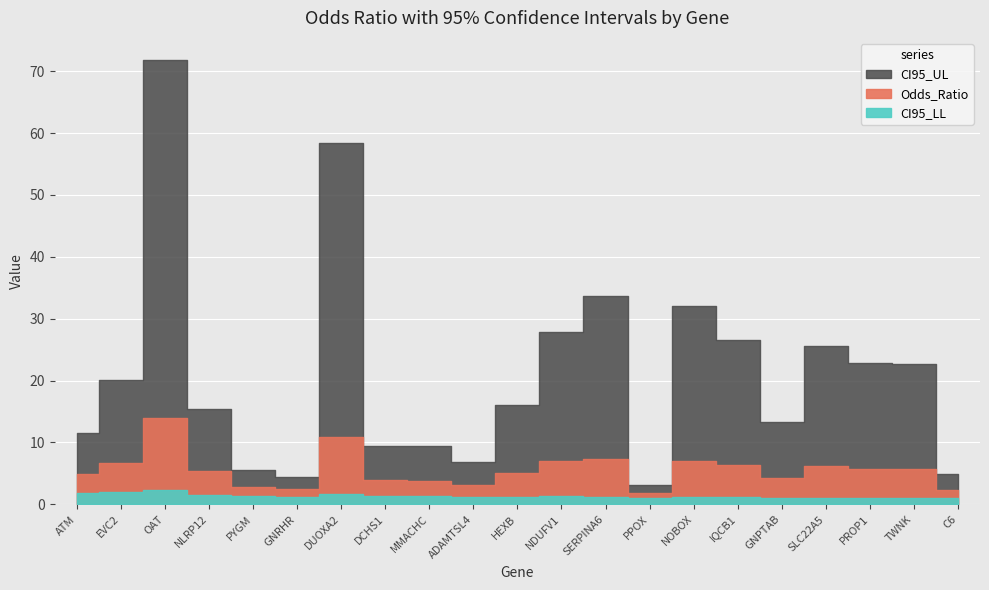

How many interior local valleys does the CI95_UL series have?

5